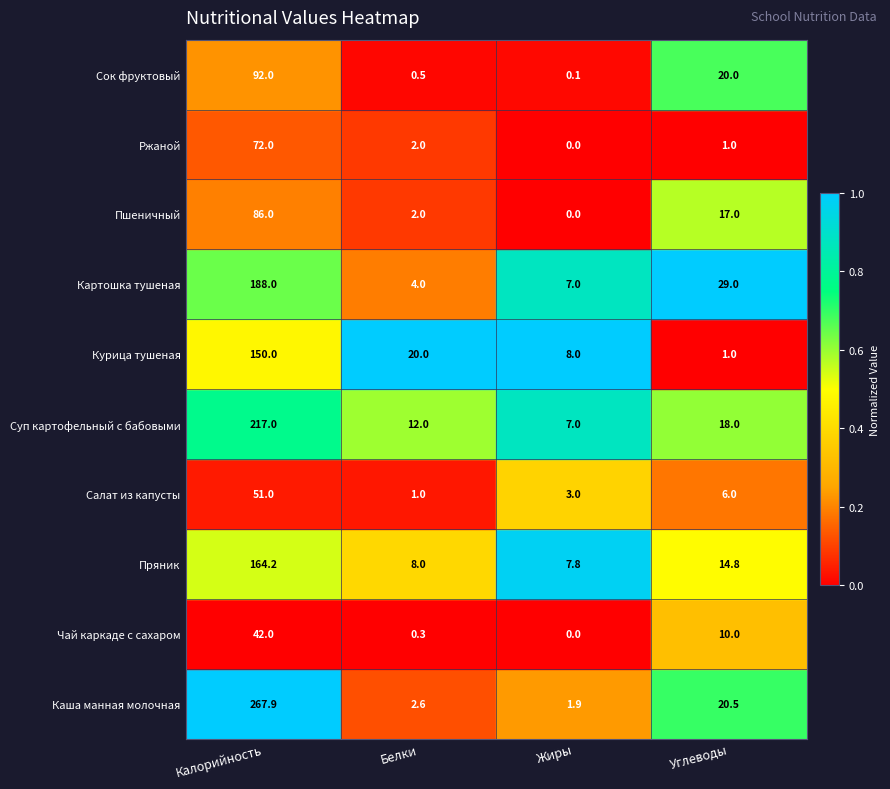

What is the difference between the Каша манная молочная values at Жиры and Углеводы?

18.6